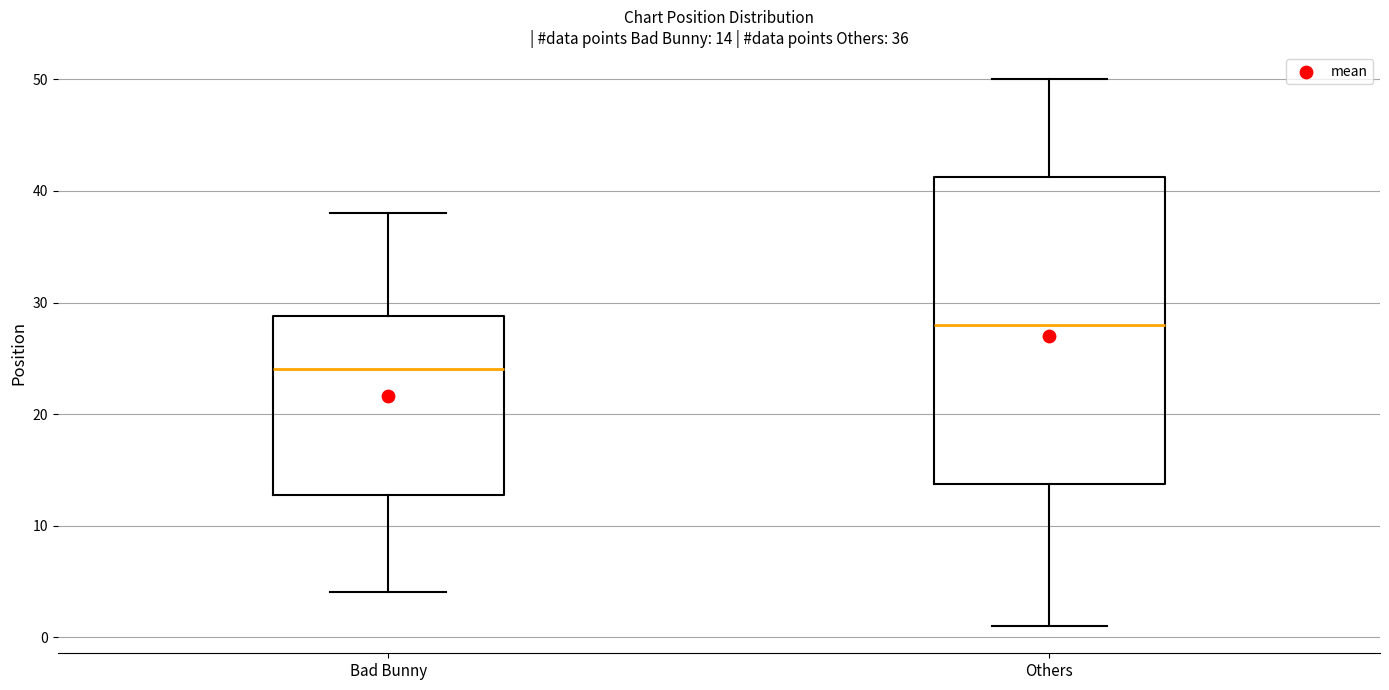

Which box has the highest median line?

Others